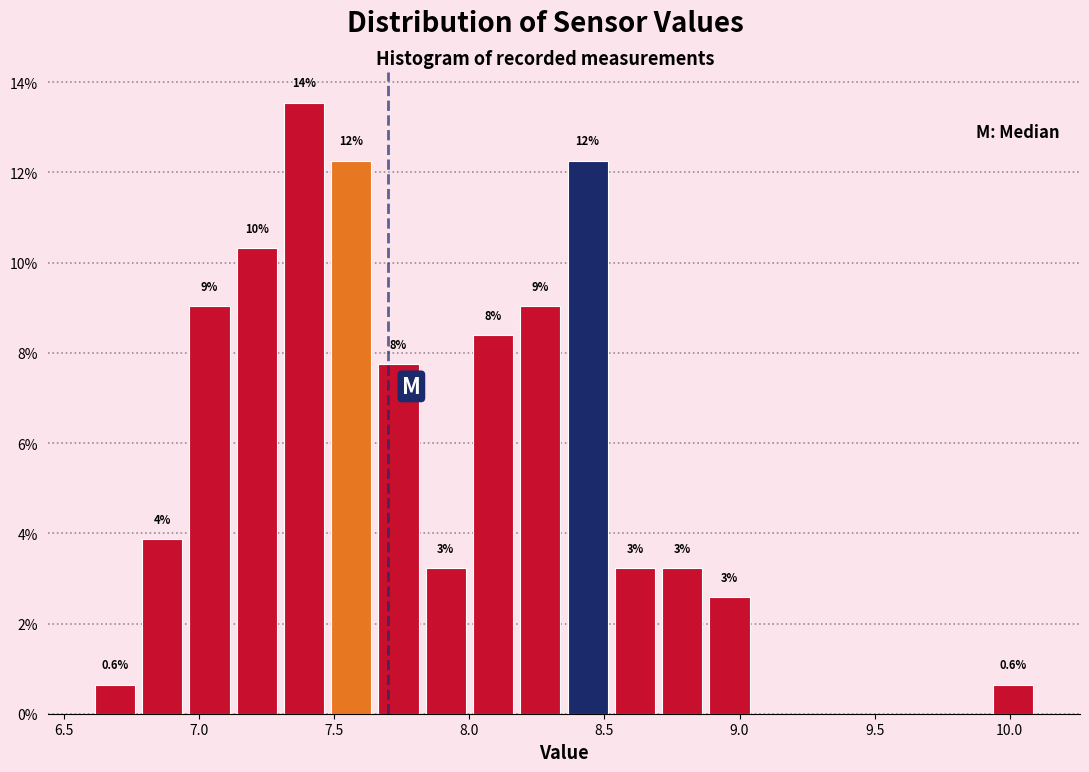

Read against the x-axis, roughly where is the centre of the tallest bar?

7.40